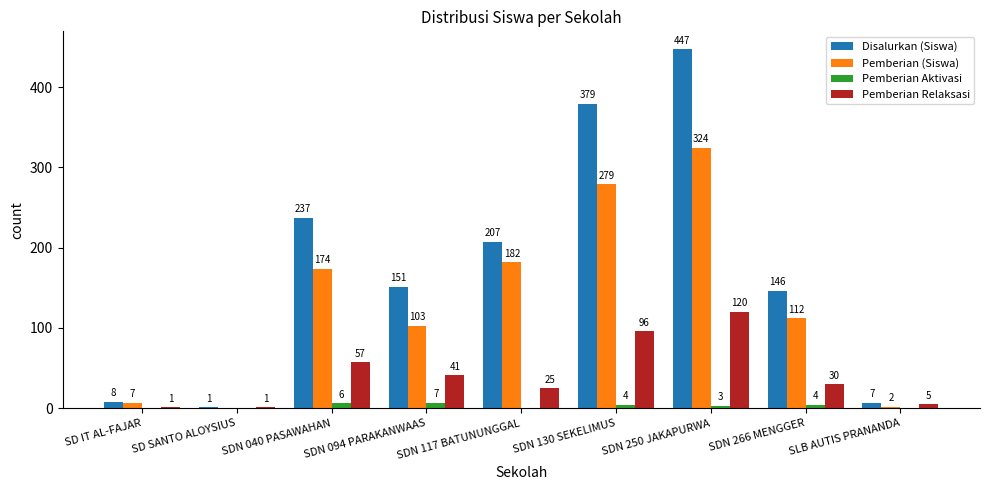

At which category is the sum across all series the highest?

SDN 250 JAKAPURWA